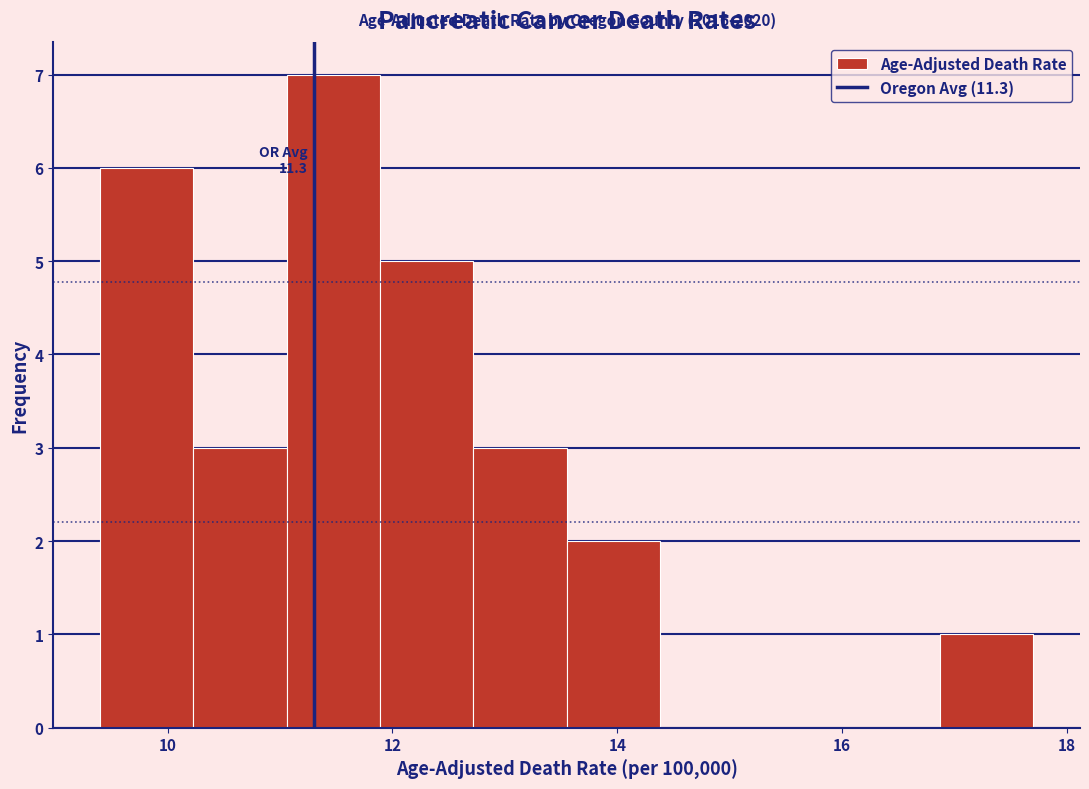

Over which range of the x-axis is the bar tallest?

11.0 to 11.8